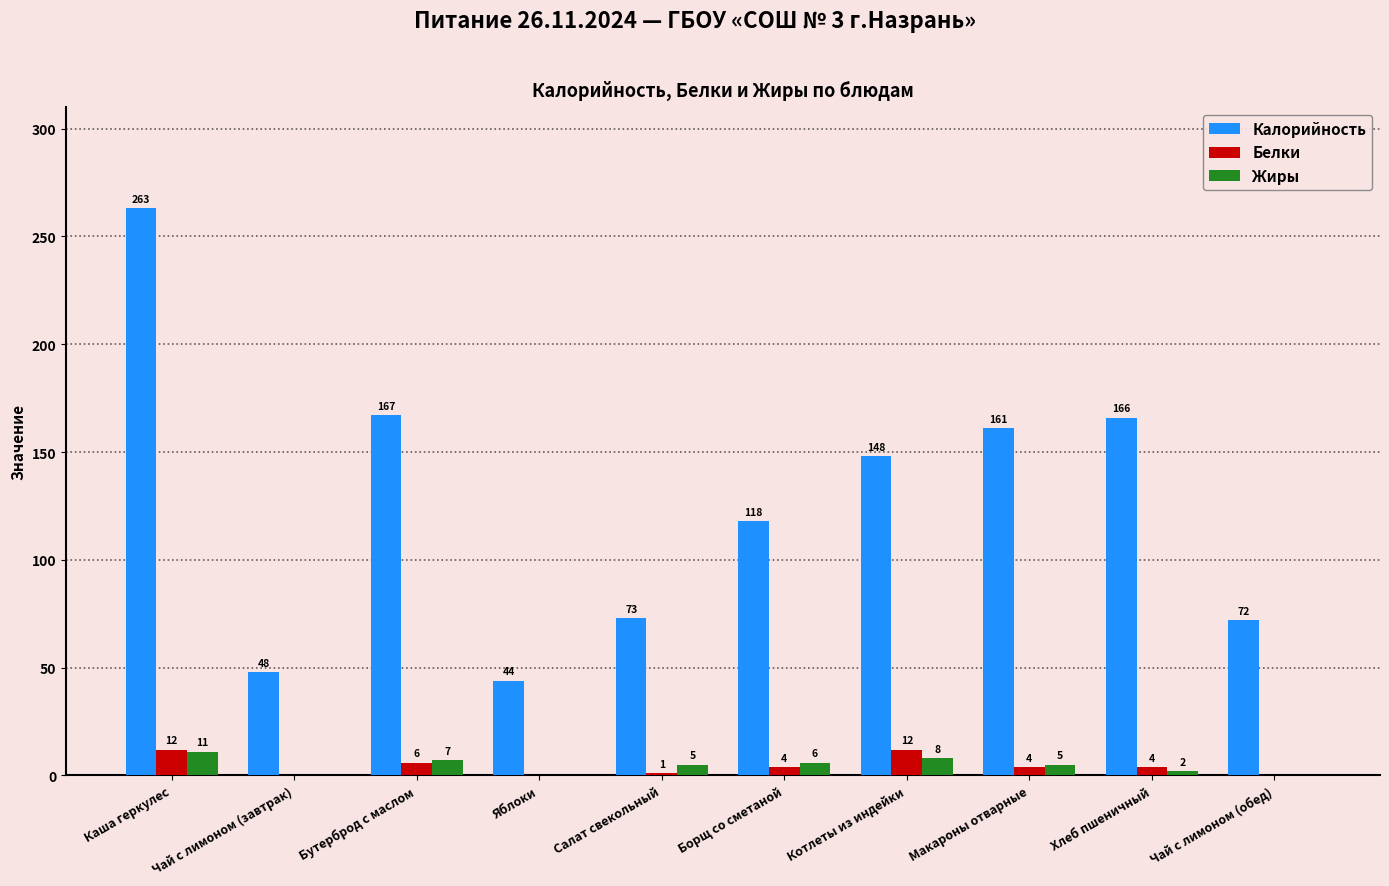

What is the sum of all Белки values?

43